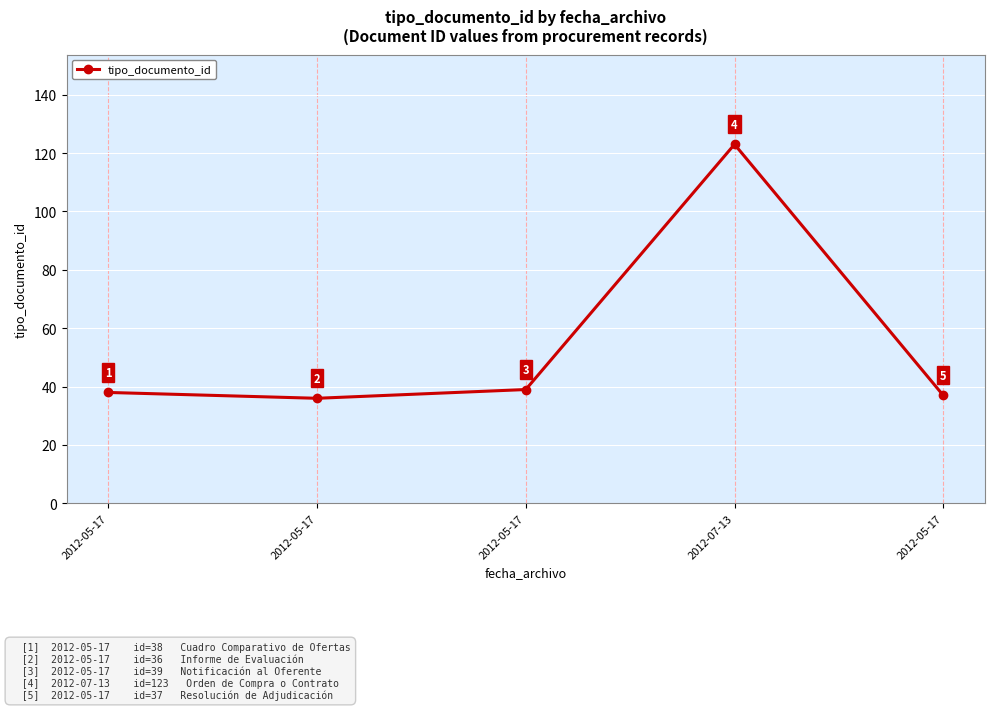

Where is the first local minimum?

2012-05-17